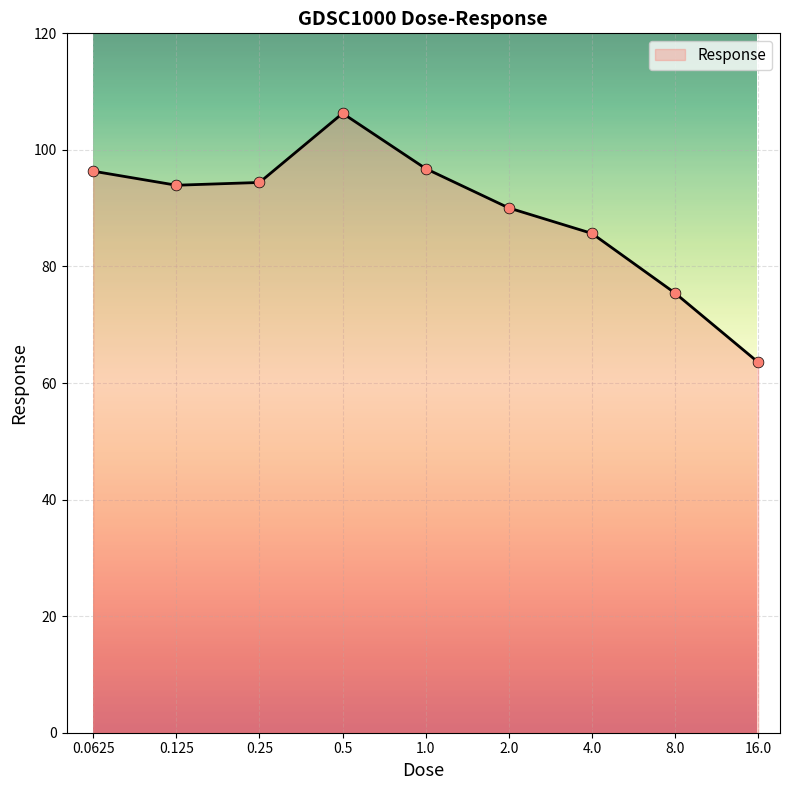

What is the maximum value shown in the chart?

106.3